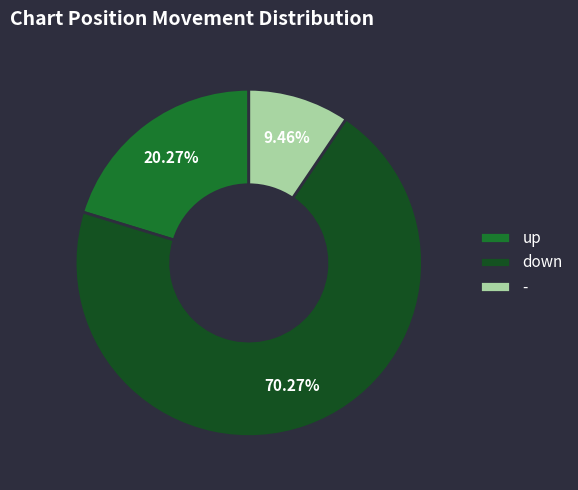

To the nearest percent, what percentage of the pie is -?

9%